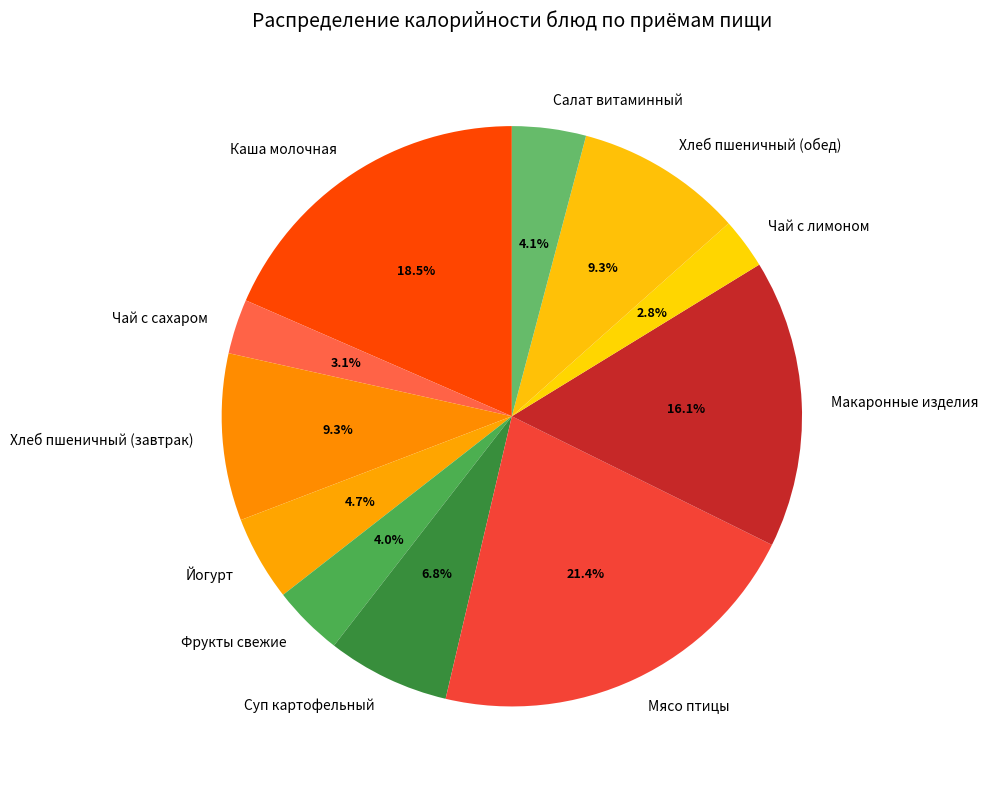

What is the ratio of the value at Фрукты свежие to the value at Хлеб пшеничный (обед)?

0.4